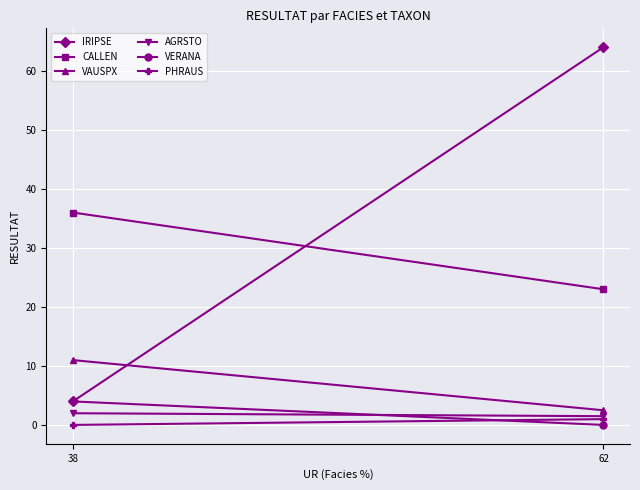

What is the sum of the VAUSPX values at 62 and 38?

13.5